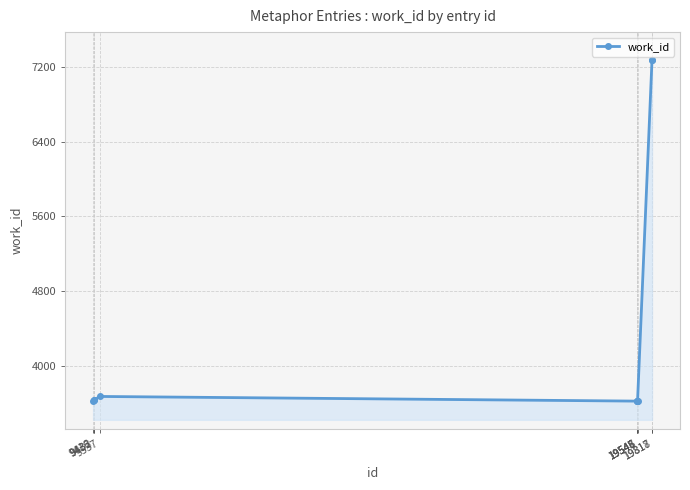

What is the value of the 1st point from the left?

3626